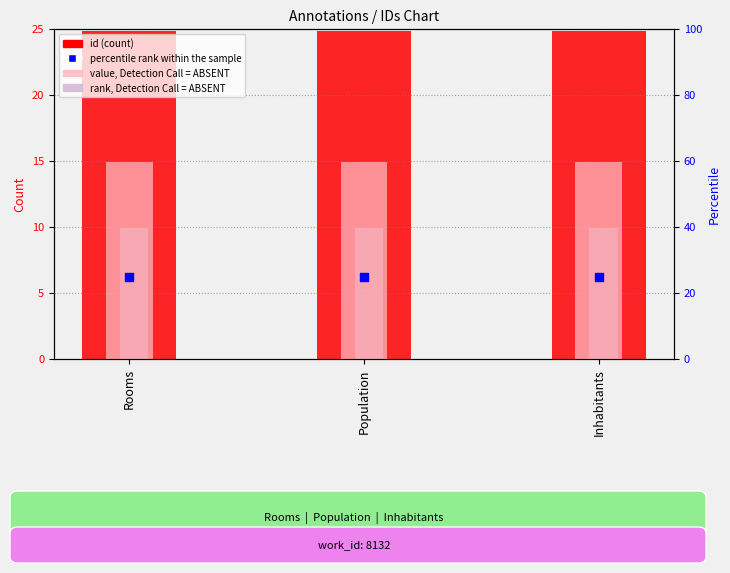

Is the value of percentile rank within the sample at Population greater than the value of id at Rooms?

Yes